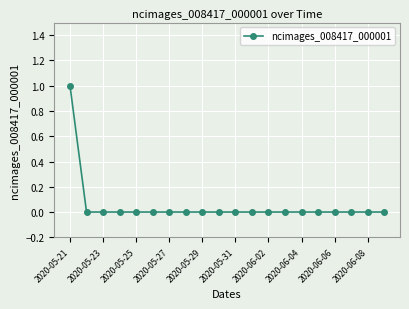

What is the greatest value displayed?

1